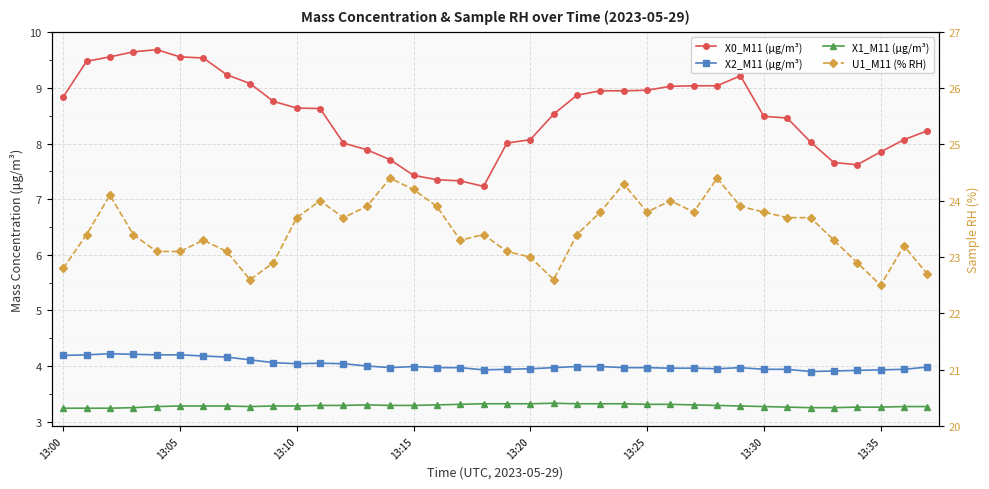

What is the difference between the highest and lowest values at 24?

21.0